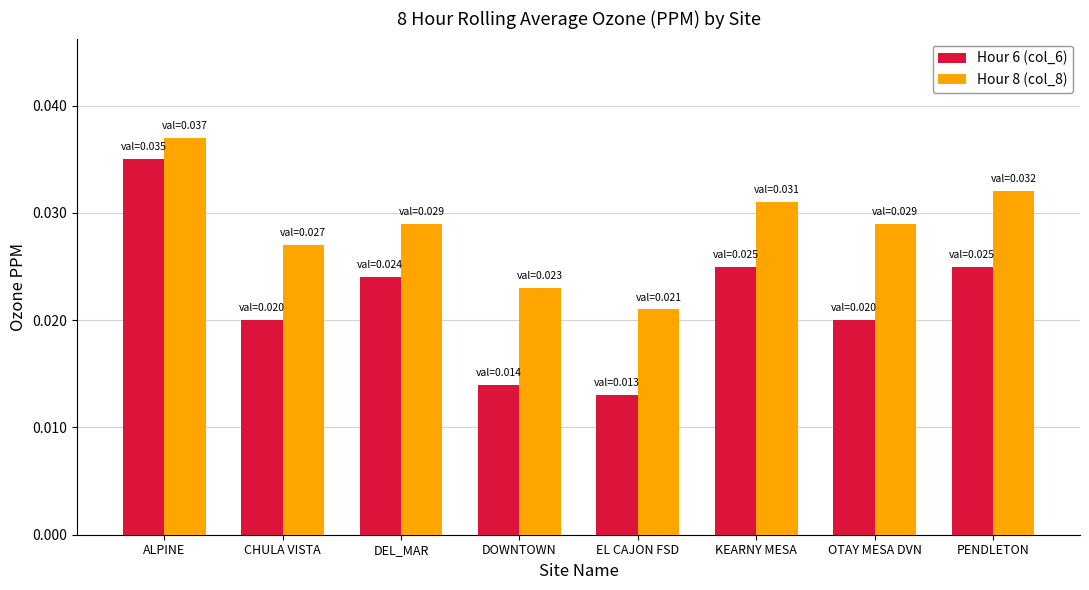

At which category does the chart reach its peak across all series?

ALPINE